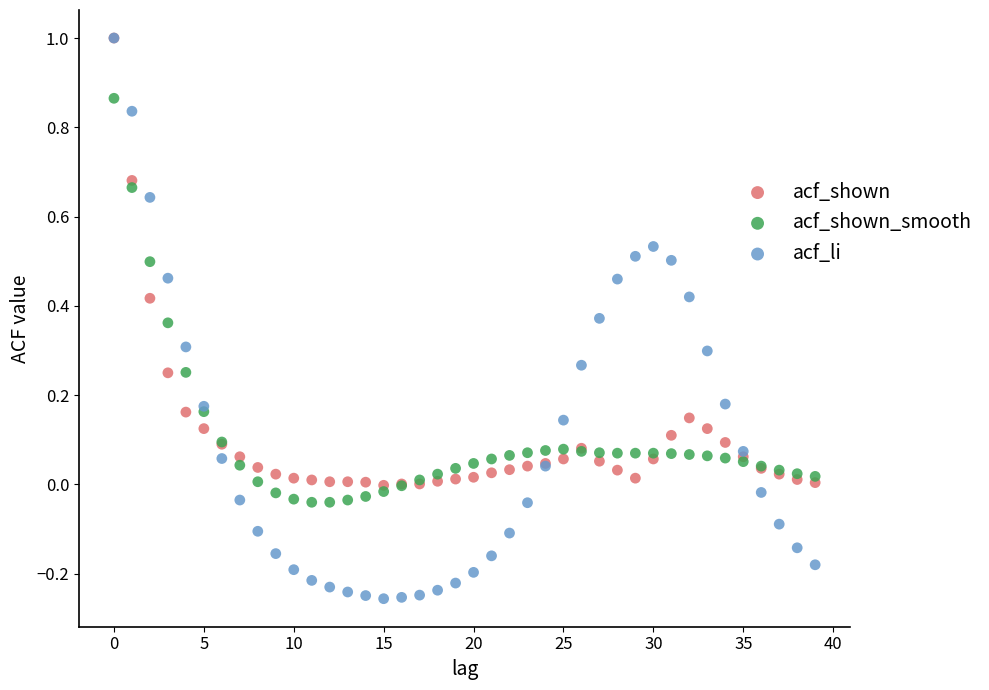

What are all the series names shown in the legend?

acf_shown, acf_shown_smooth, acf_li